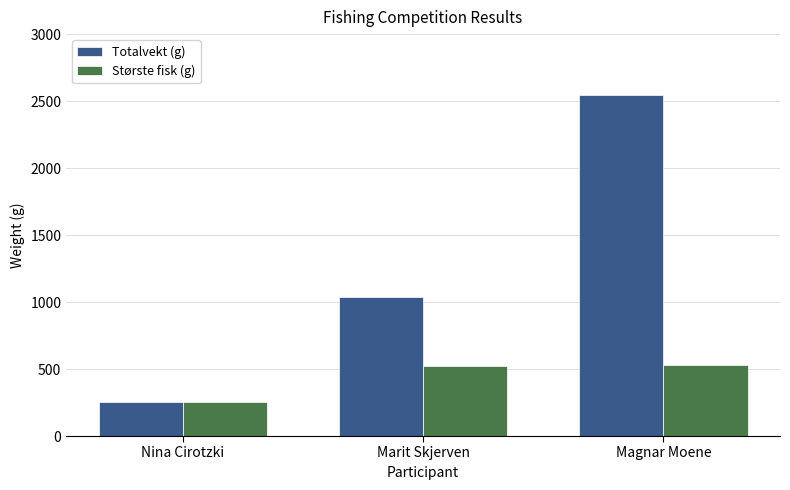

How many bars are there in each group?

2